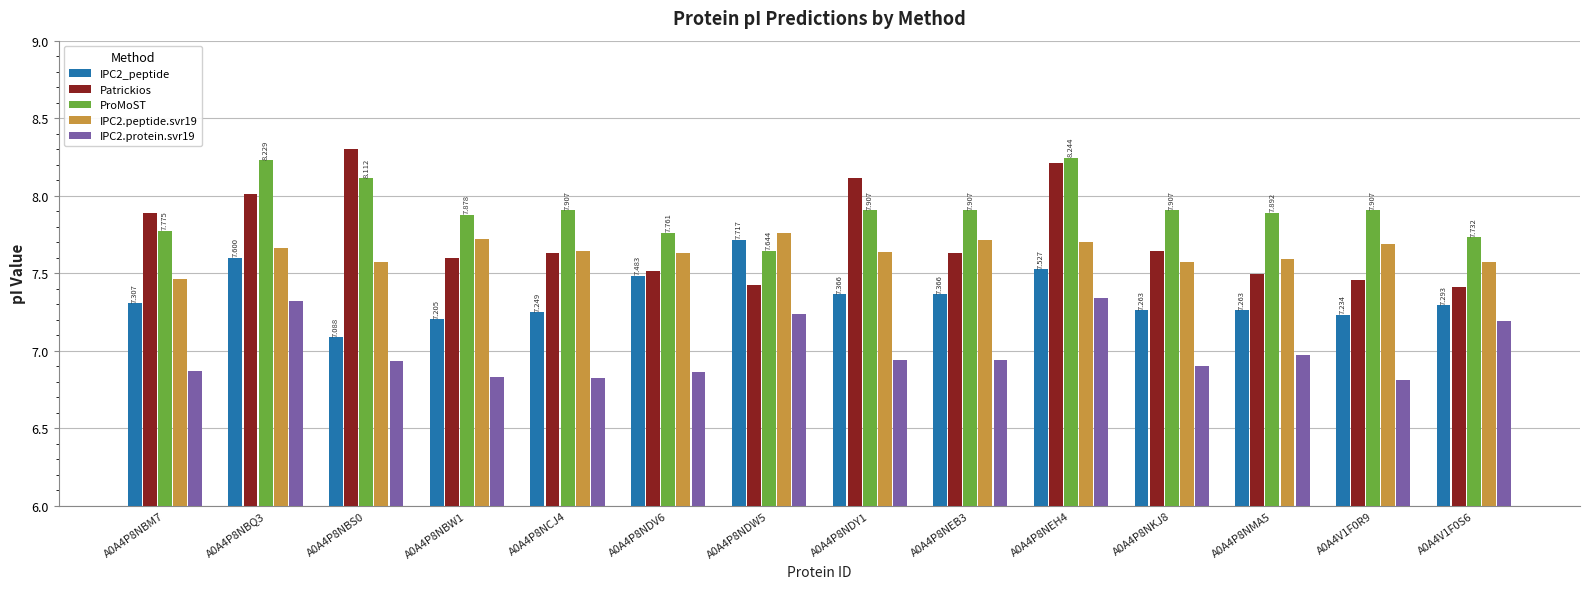

Which series has the largest range (max minus min)?

Patrickios